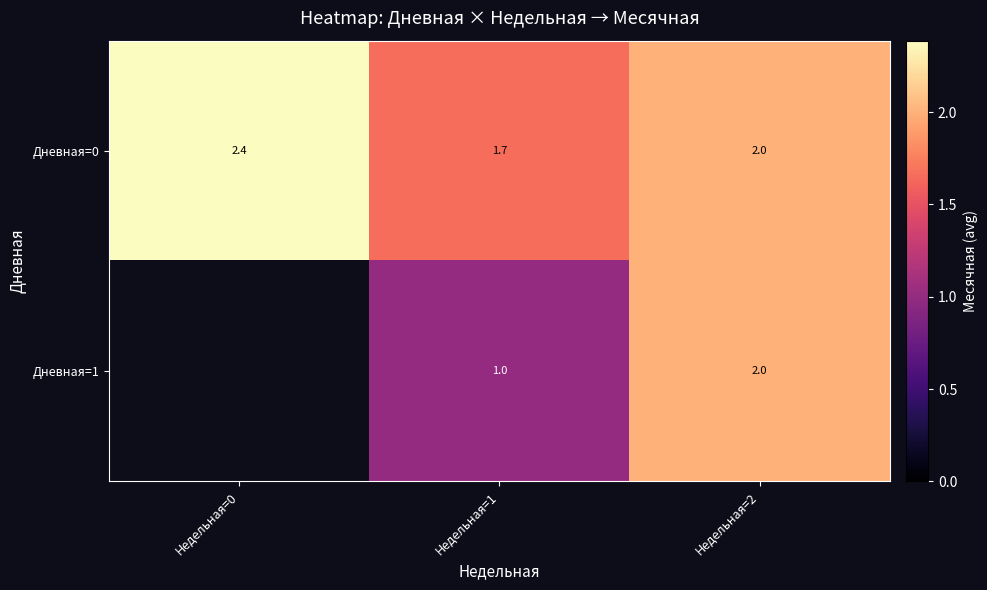

Is the value of Дневная=0 at Недельная=1 greater than the value of Дневная=1 at Недельная=2?

No